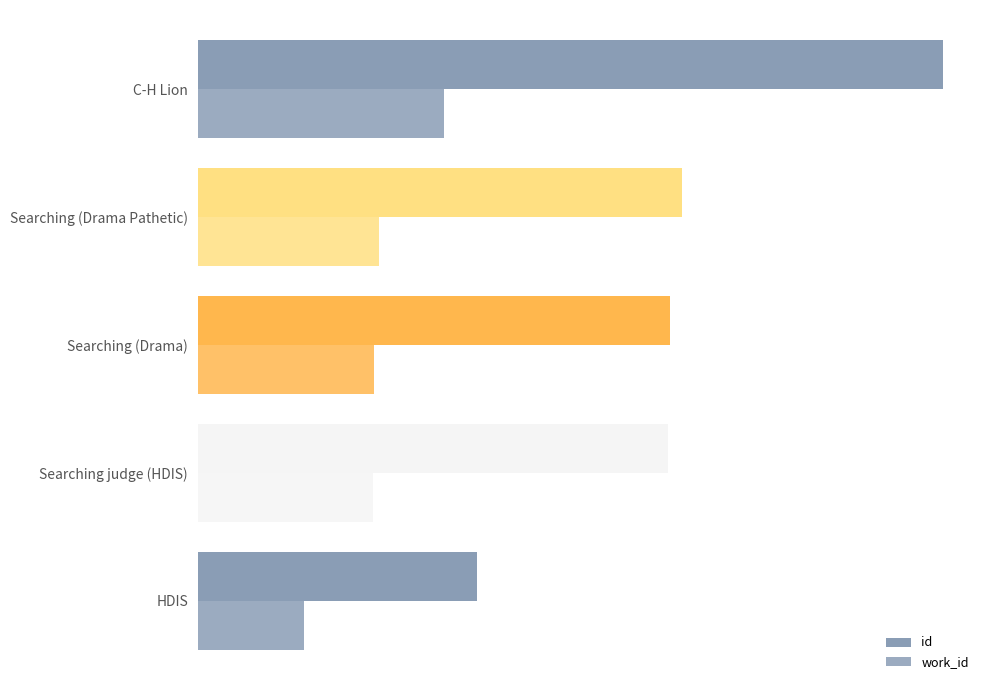

How many values in the work_id series are below 5353?

2